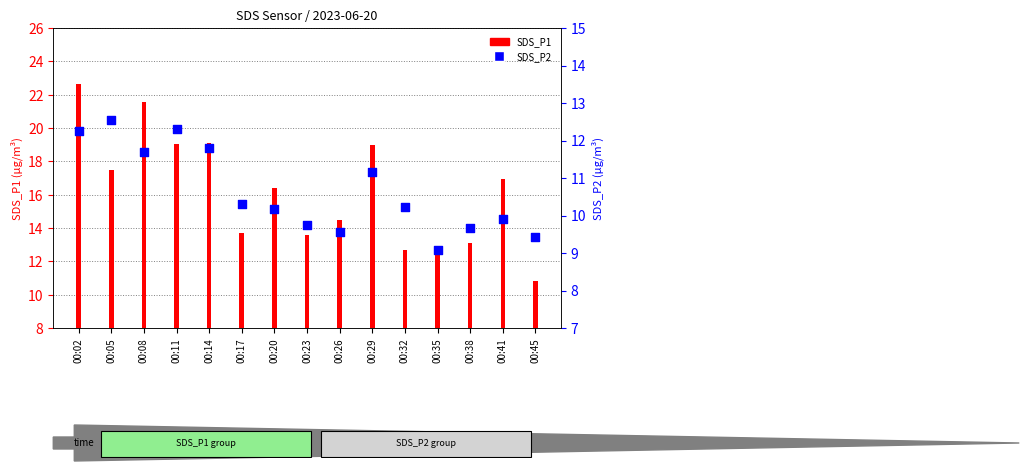

At which category is the sum across all series the highest?

00:02